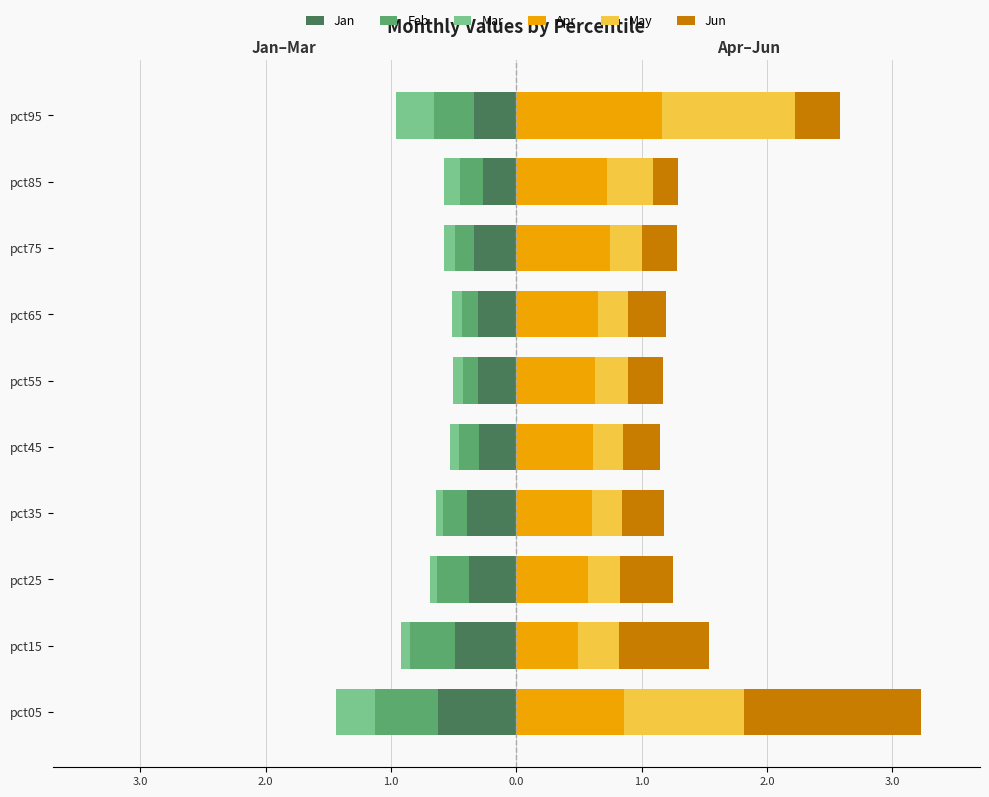

At pct45, list the series in order from smallest to largest.

Jan, Feb, Mar, May, Jun, Apr